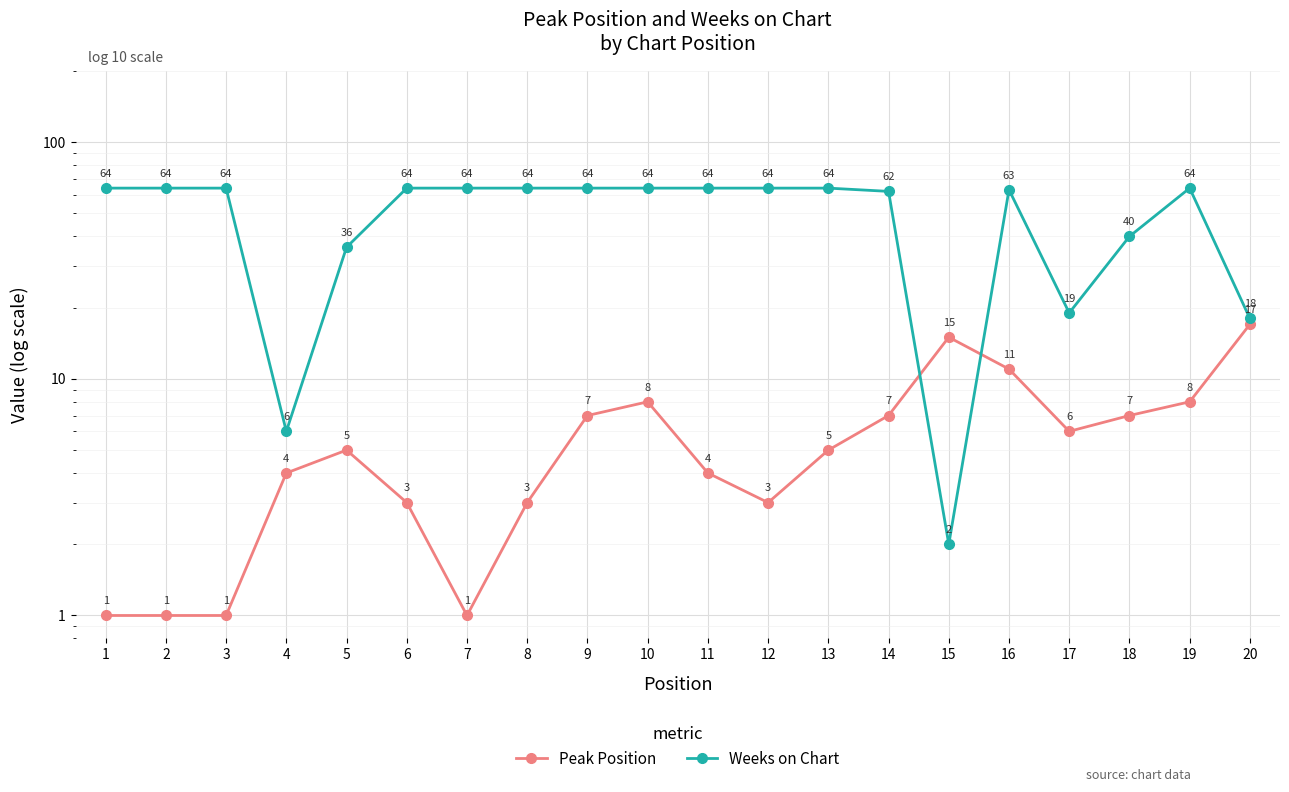

Which series has the largest total across all categories?

Weeks on Chart